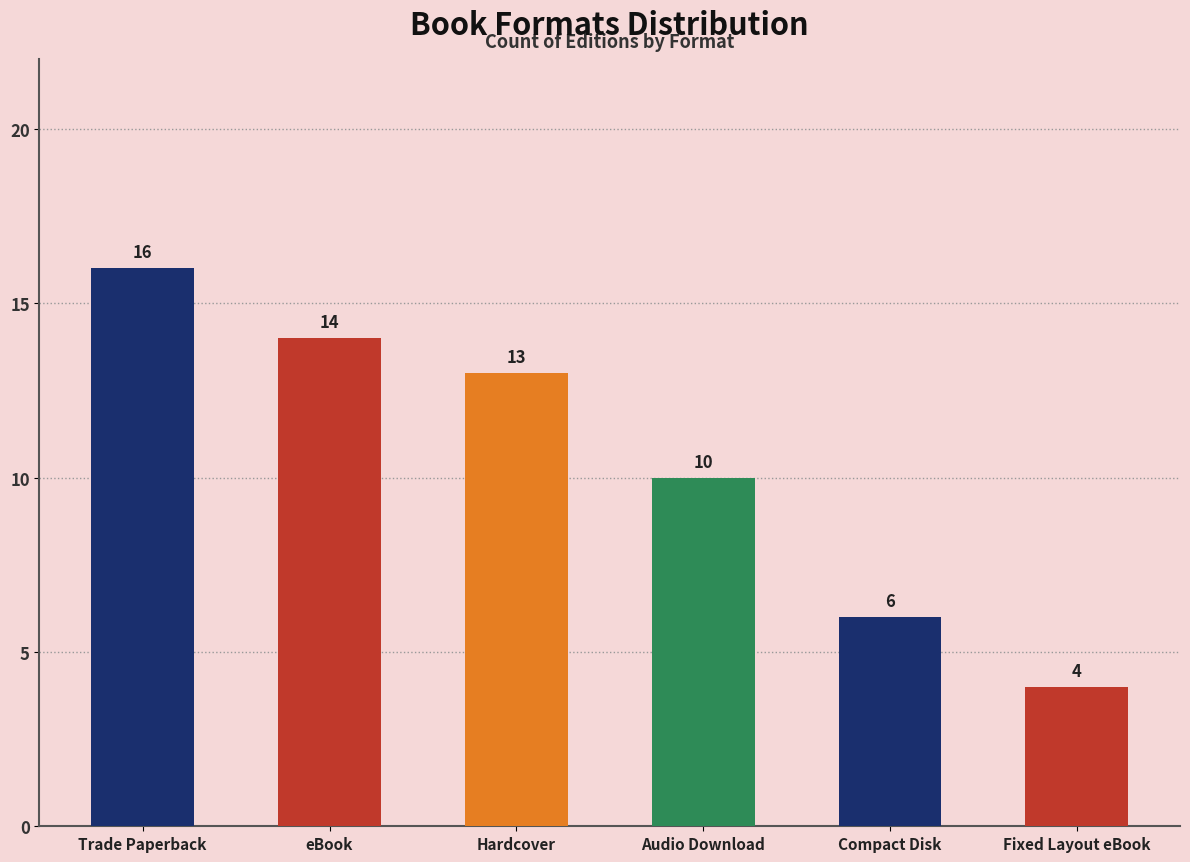

Rank the categories by value from highest to lowest.

Trade Paperback, eBook, Hardcover, Audio Download, Compact Disk, Fixed Layout eBook